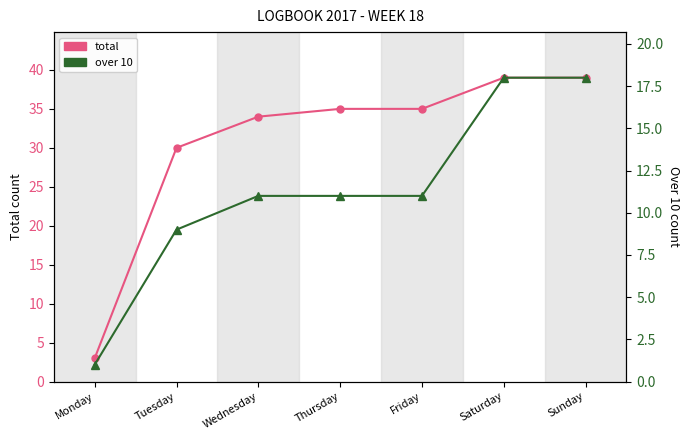

At which label is total closest to 21?

Tuesday